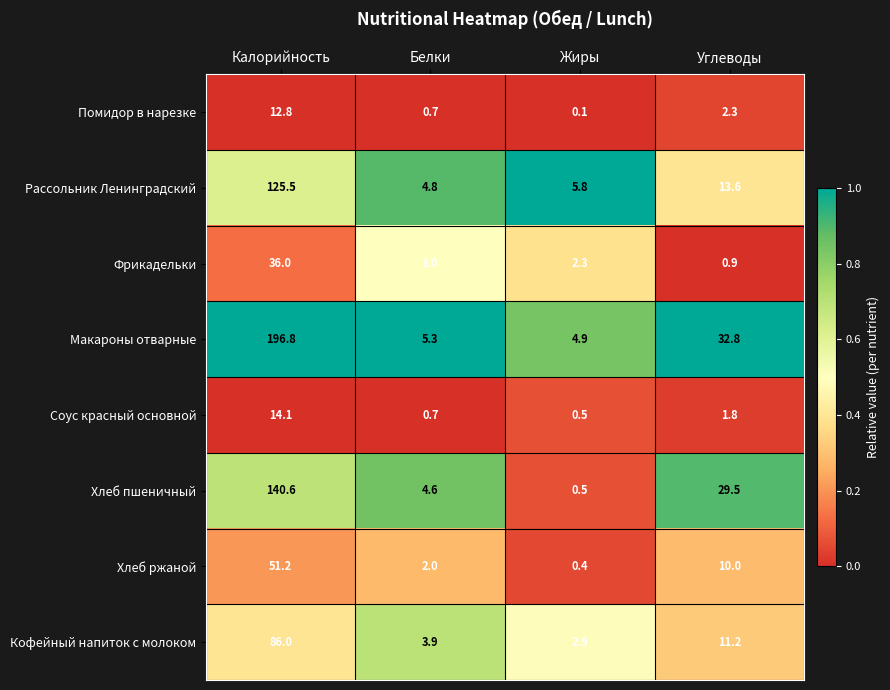

True or false: Хлеб ржаной has a value of 51.2 at Калорийность.

True